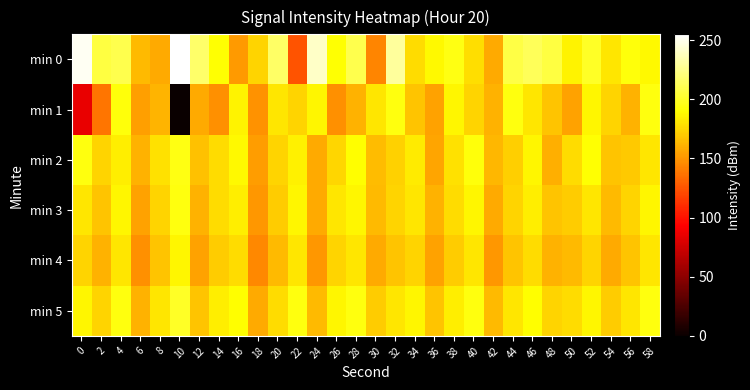

Which category has the highest value across all series?

10